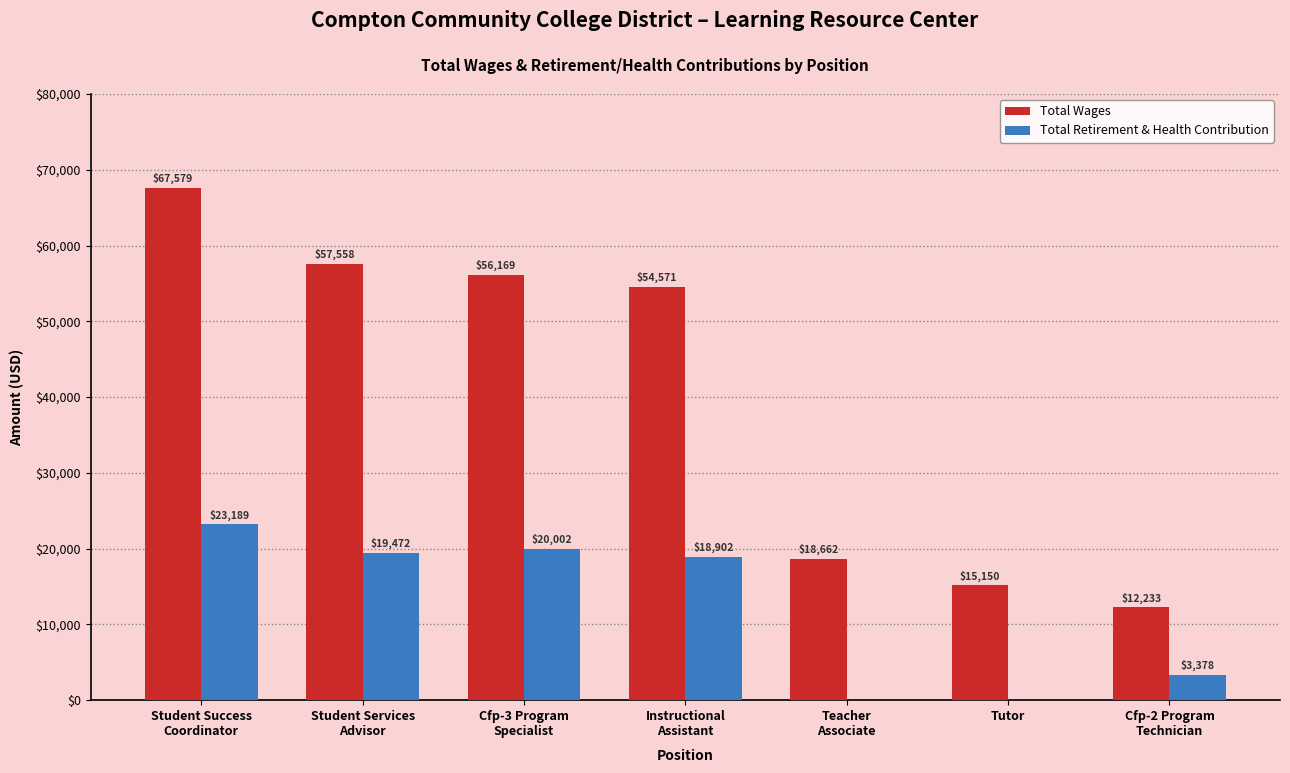

What is the sum of all Total Retirement & Health Contribution values?

84943